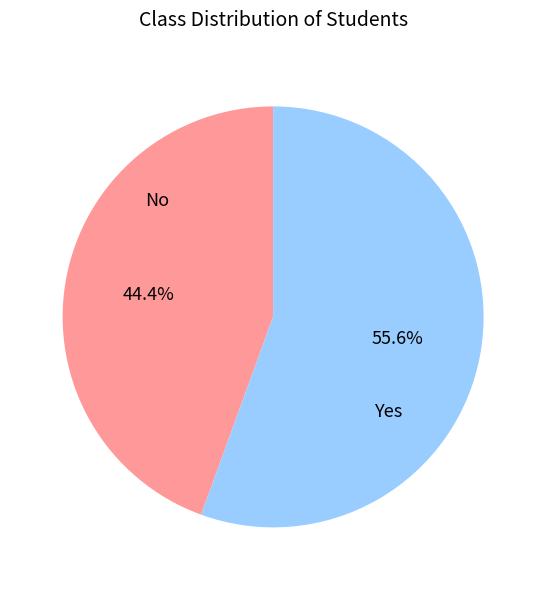

How many segments does this pie chart have?

2